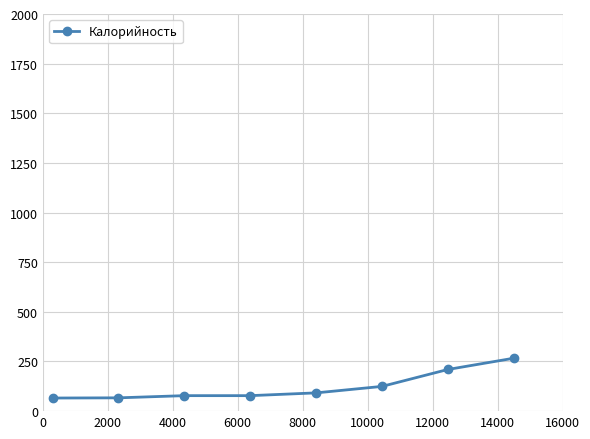

How many data points does each series have?

8